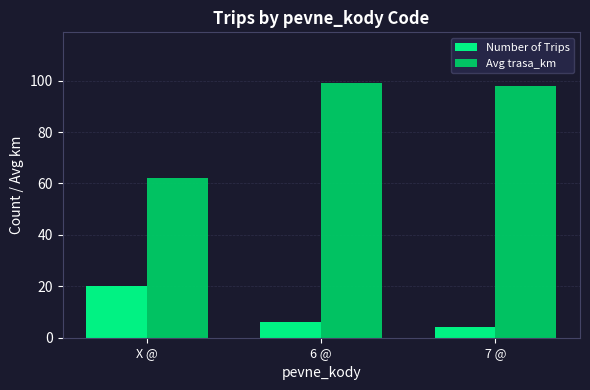

What is the value of the Number of Trips bar at the 3rd from the left?

4